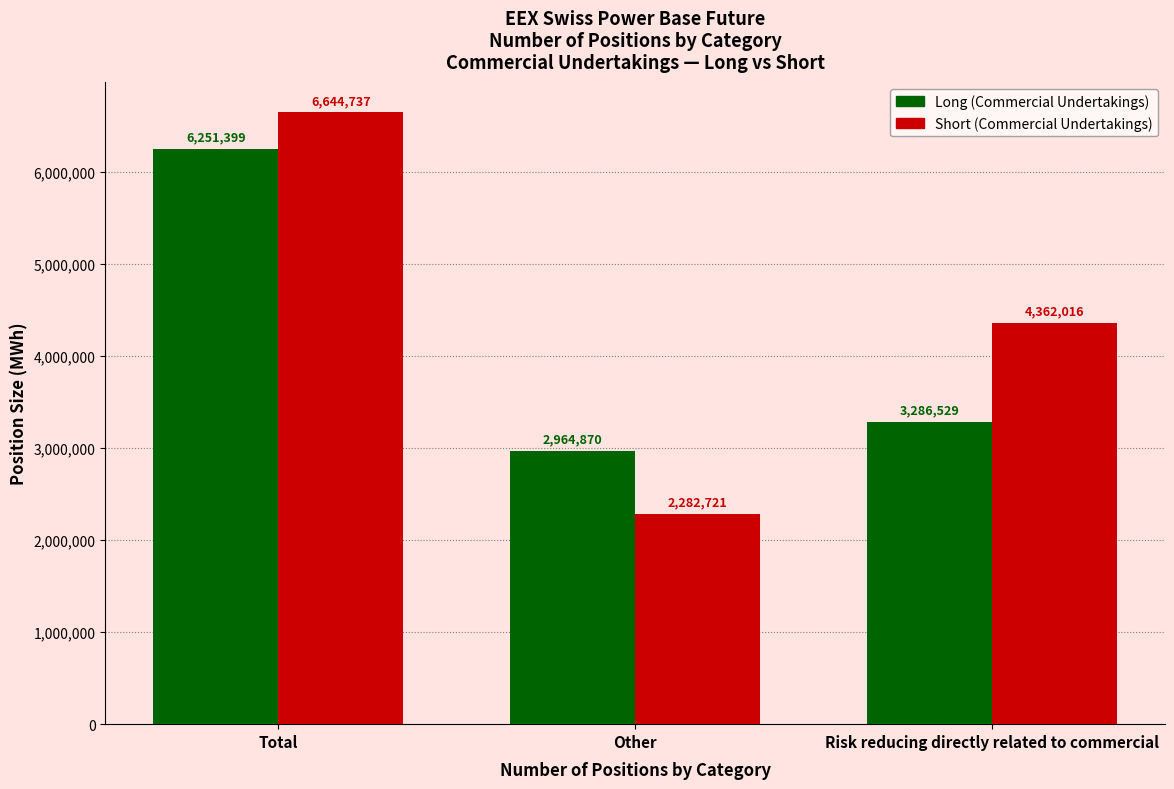

Reading right to left, list all the values displayed in this chart.

Long (Commercial Undertakings): 3286529	2964870	6251399
Short (Commercial Undertakings): 4362016	2282721	6644737